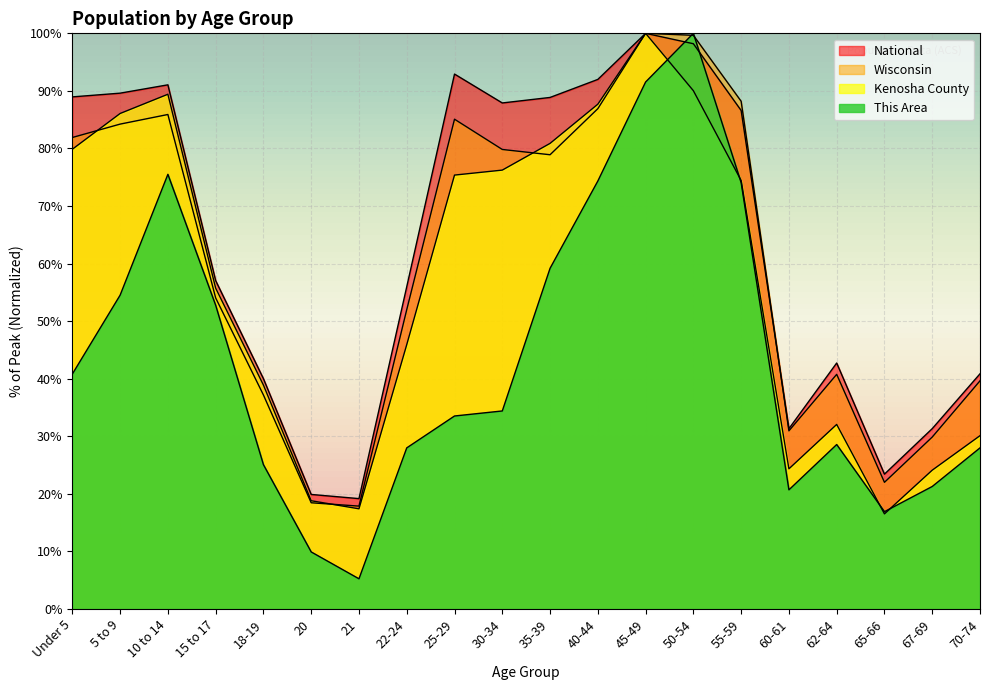

What is the value of the This Area point at the 13th from the left?

91.5